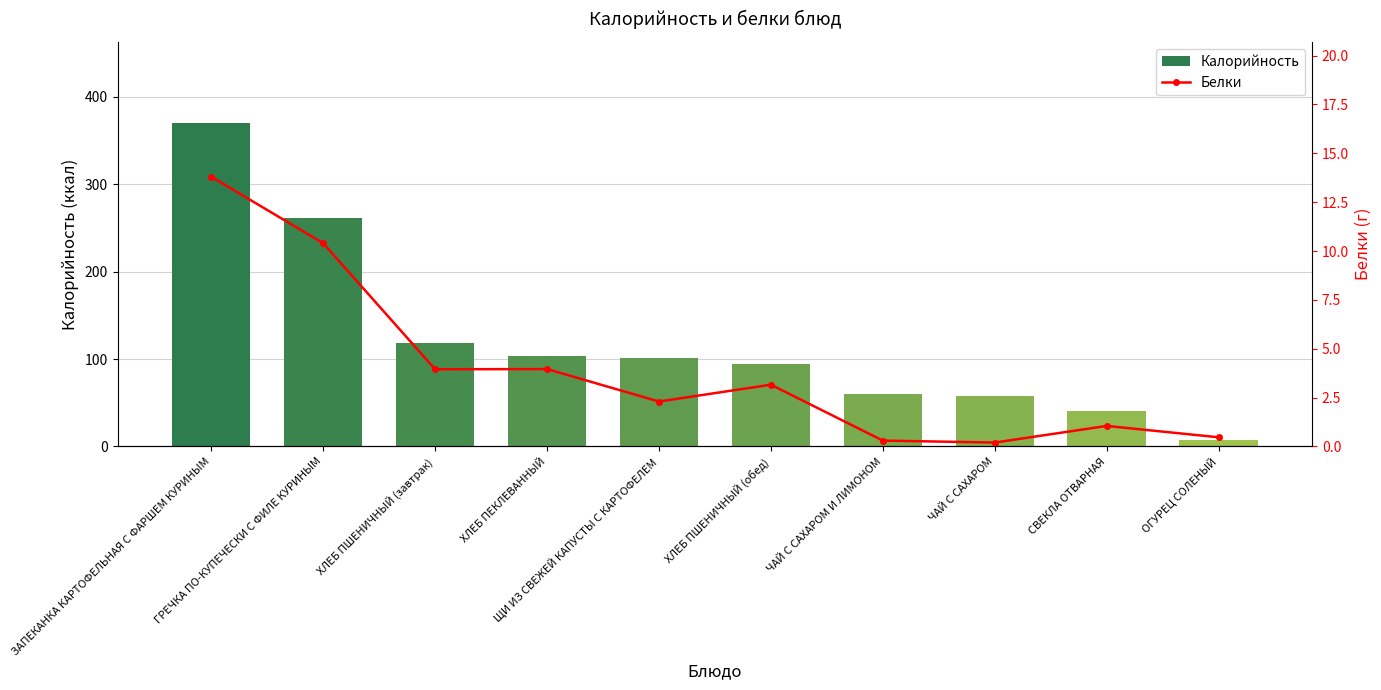

Rank the categories by Калорийность value from highest to lowest.

ЗАПЕКАНКА КАРТОФЕЛЬНАЯ С ФАРШЕМ КУРИНЫМ, ГРЕЧКА ПО-КУПЕЧЕСКИ С ФИЛЕ КУРИНЫМ, ХЛЕБ ПШЕНИЧНЫЙ (завтрак), ХЛЕБ ПЕКЛЕВАННЫЙ, ЩИ ИЗ СВЕЖЕЙ КАПУСТЫ С КАРТОФЕЛЕМ, ХЛЕБ ПШЕНИЧНЫЙ (обед), ЧАЙ С САХАРОМ И ЛИМОНОМ, ЧАЙ С САХАРОМ, СВЕКЛА ОТВАРНАЯ, ОГУРЕЦ СОЛЕНЫЙ